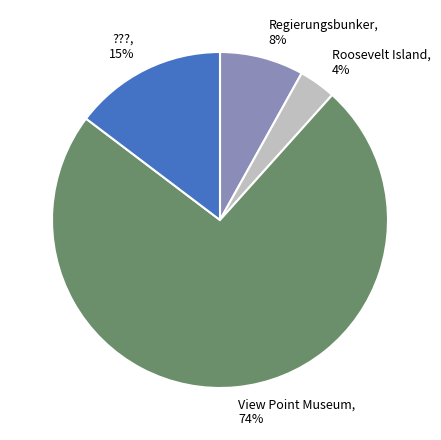

Combined, do Regierungsbunker and ??? account for over 50%?

No